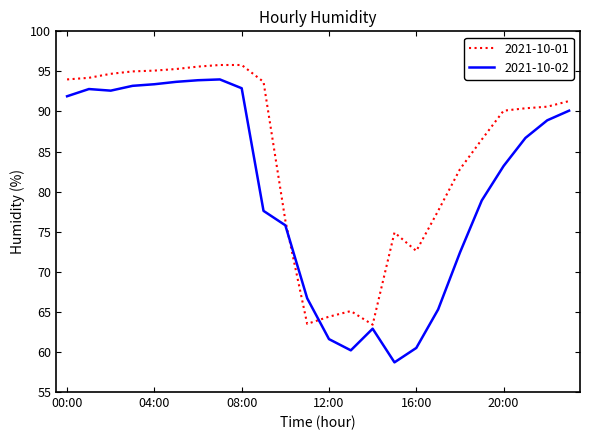

What is the minimum value shown in the chart?

58.7